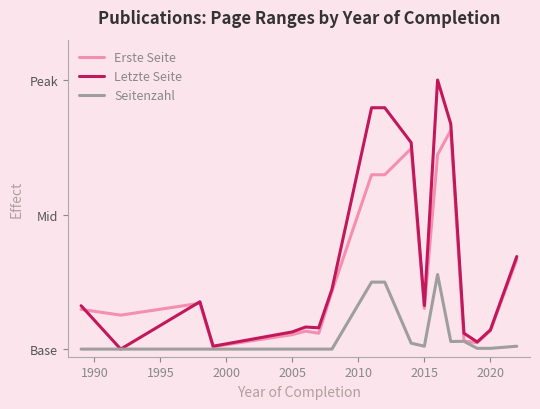

Does the chart display data point markers on the line(s)?

No